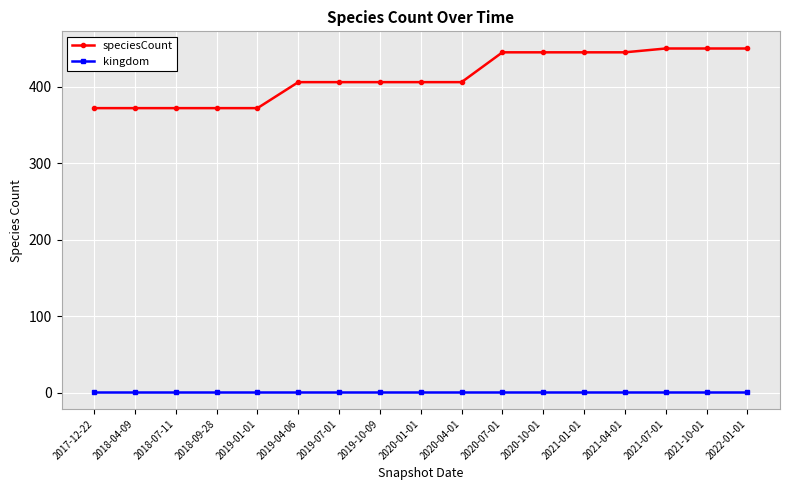

True or false: speciesCount and kingdom cross at least once.

False